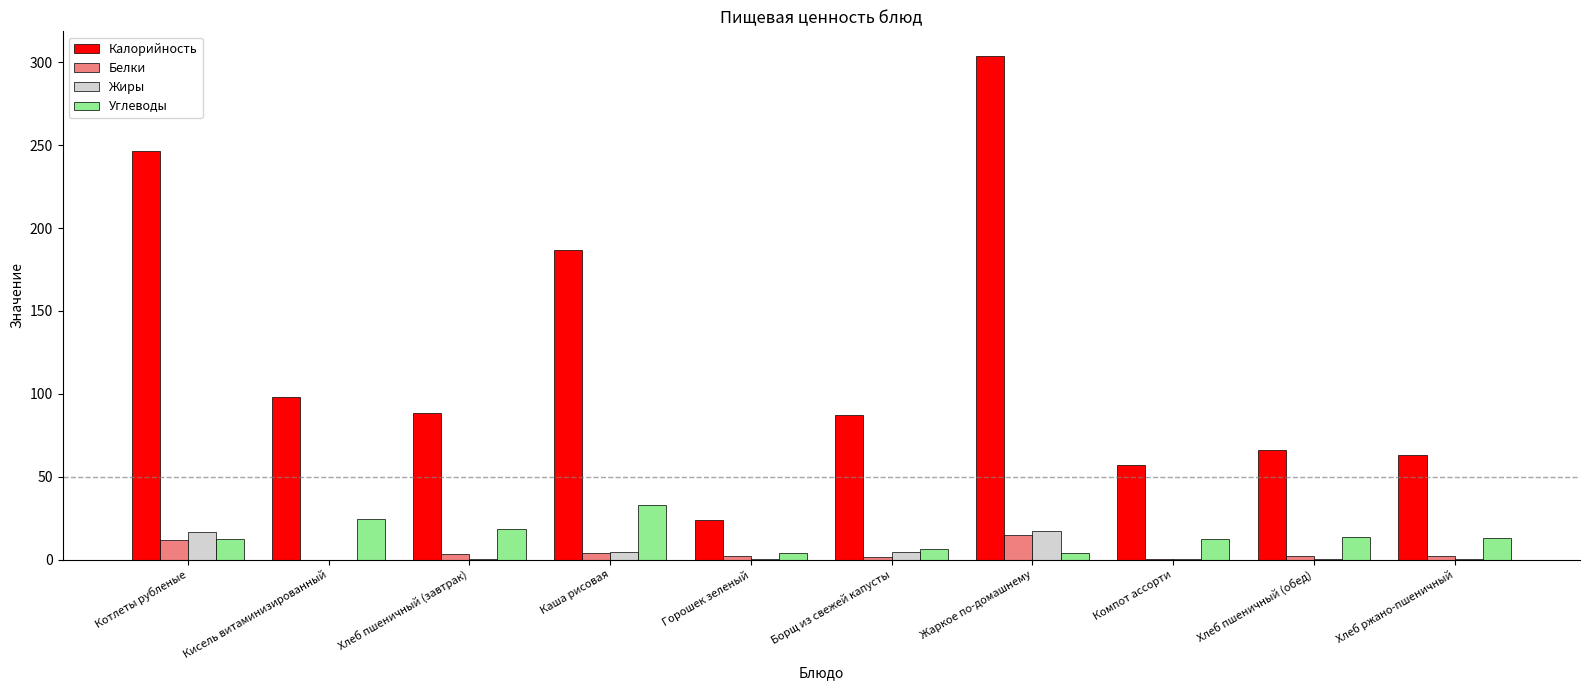

Where is Калорийность nearest to the value 163?

Каша рисовая